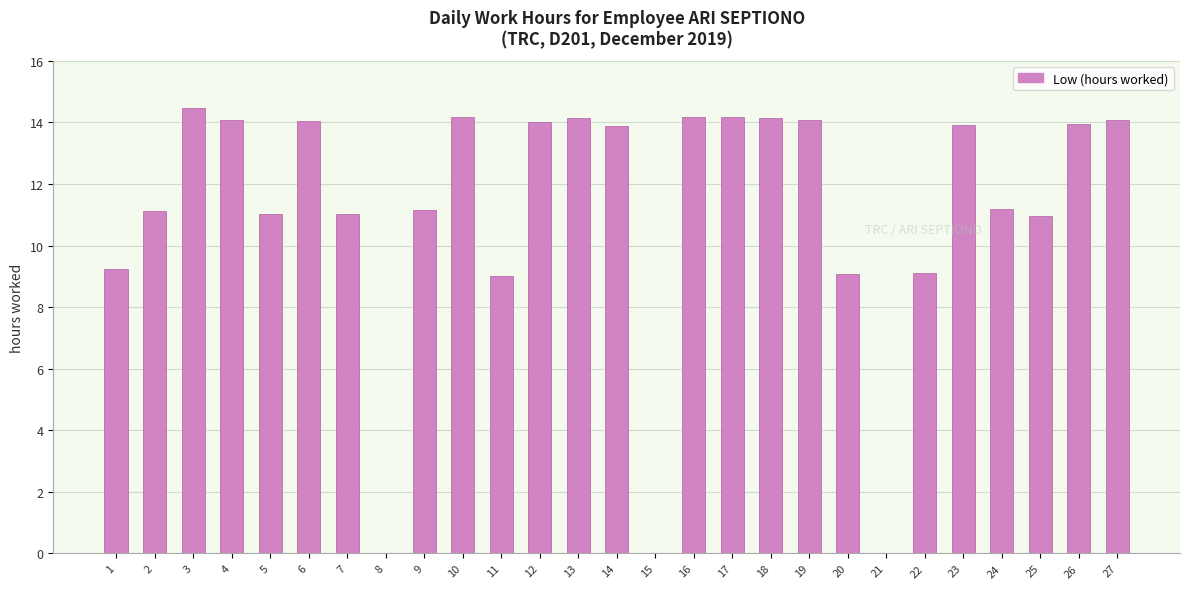

What is the sum of the values at 27 and 17?

28.3